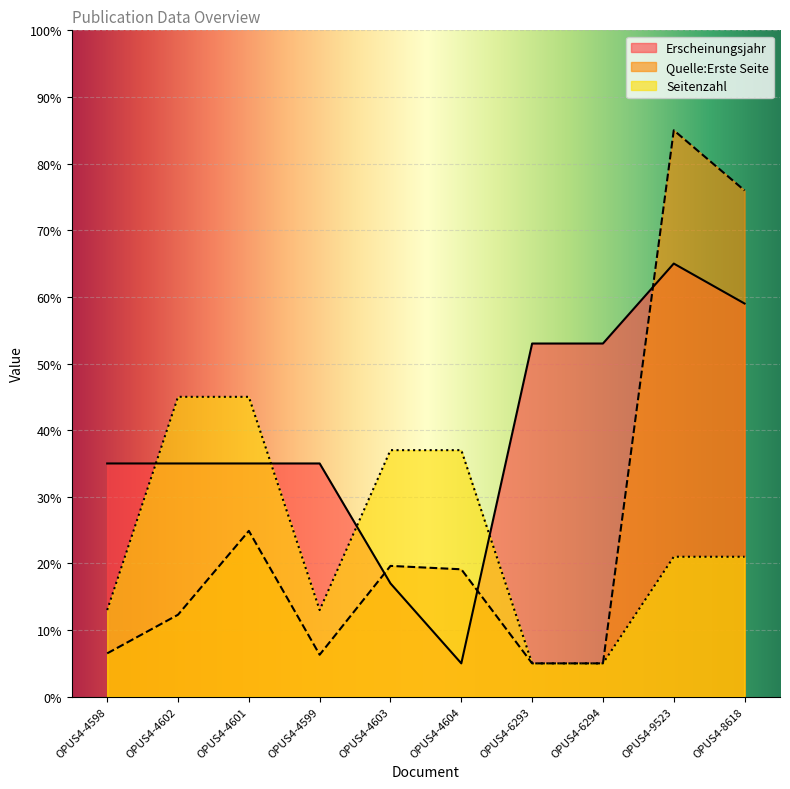

List the series in order of their peak value, lowest first.

Seitenzahl, Erscheinungsjahr, Quelle:Erste Seite